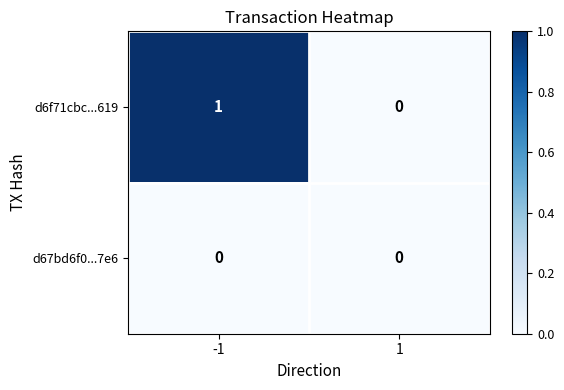

Which series has the largest total across all categories?

d6f71cbc...619